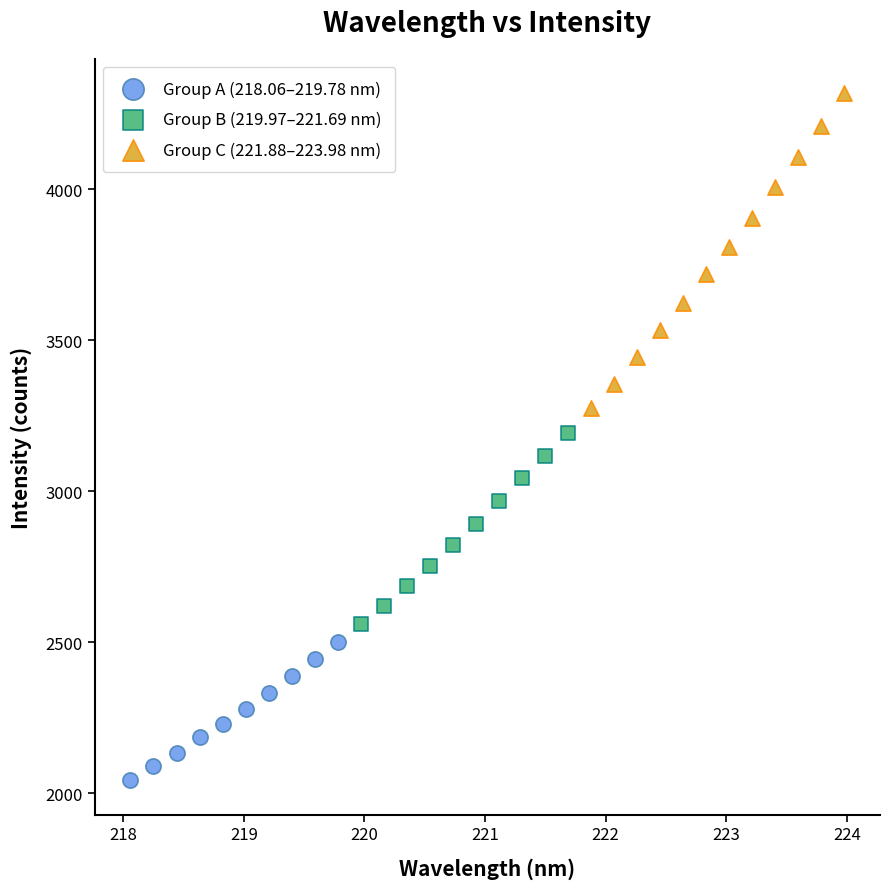

Which series reaches the maximum Y coordinate?

Group C (221.88–223.98 nm)